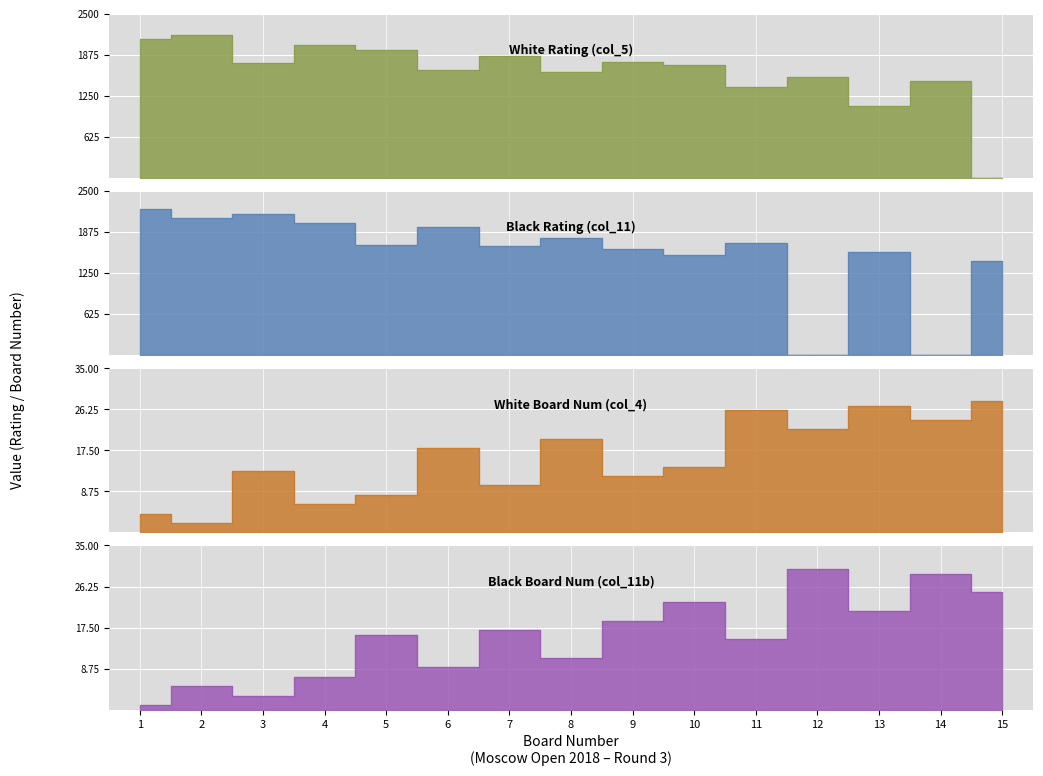

What is the value of the White Num (col_4) point at the 3rd from the left?

13